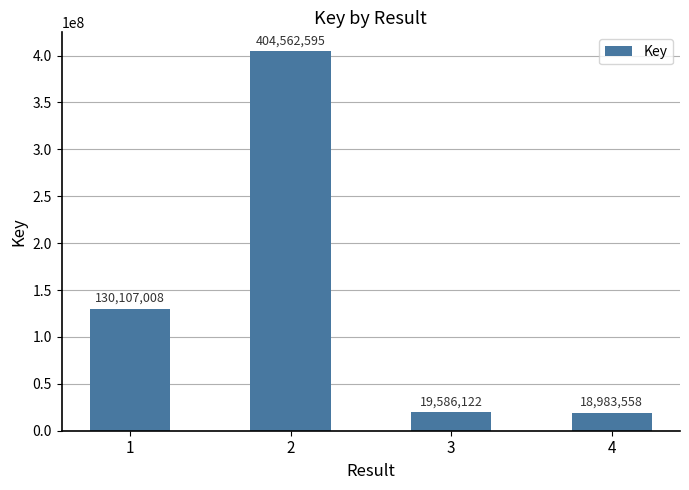

Are the bars horizontal?

No